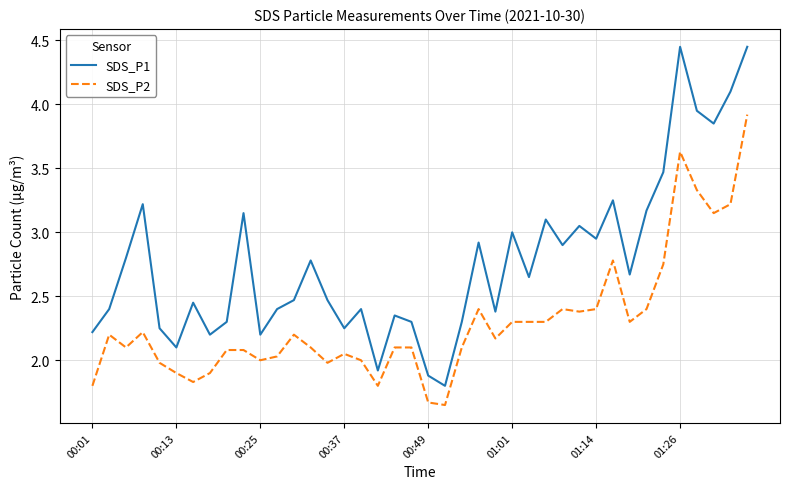

What is the difference between the maximum and minimum values in the SDS_P2 series?

2.3